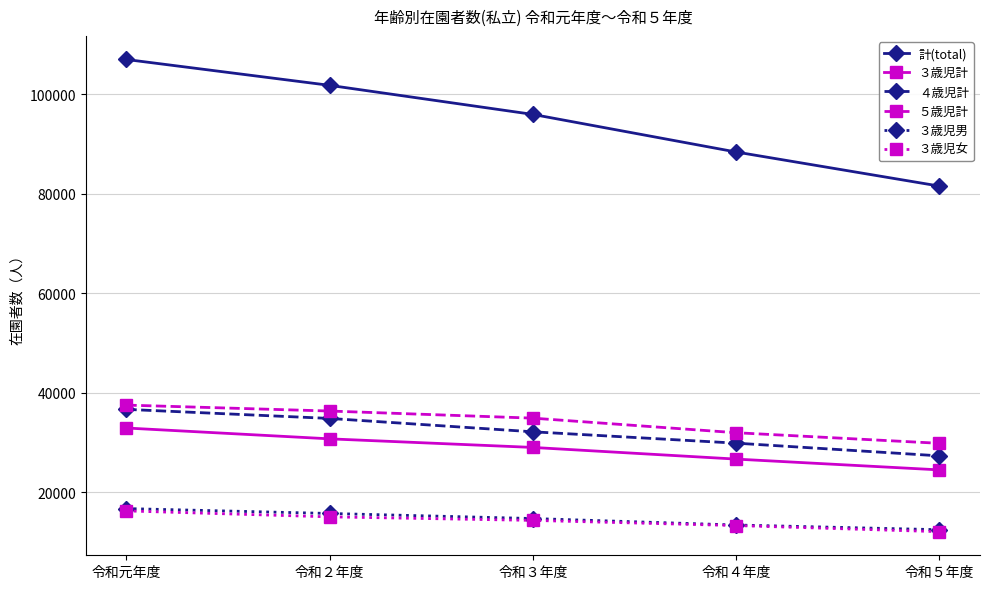

Between 令和元年度 and 令和４年度, which series saw the biggest shift?

計(total)